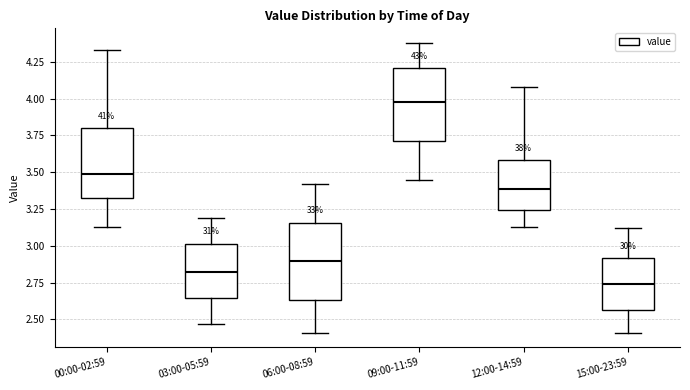

Reading left to right, read every box against the y-axis: the position of its median line, the range the box covers, and the ends of its whiskers. The values are not printed on the chart, so give them approximately, as read against the axis.

00:00-02:59: median 3.50, box 3.35 to 3.80, whiskers 3.15 to 4.35
03:00-05:59: median 2.80, box 2.65 to 3.00, whiskers 2.45 to 3.20
06:00-08:59: median 2.90, box 2.65 to 3.15, whiskers 2.40 to 3.40
09:00-11:59: median 4.00, box 3.70 to 4.20, whiskers 3.45 to 4.40
12:00-14:59: median 3.40, box 3.25 to 3.60, whiskers 3.15 to 4.10
15:00-23:59: median 2.75, box 2.55 to 2.90, whiskers 2.40 to 3.10